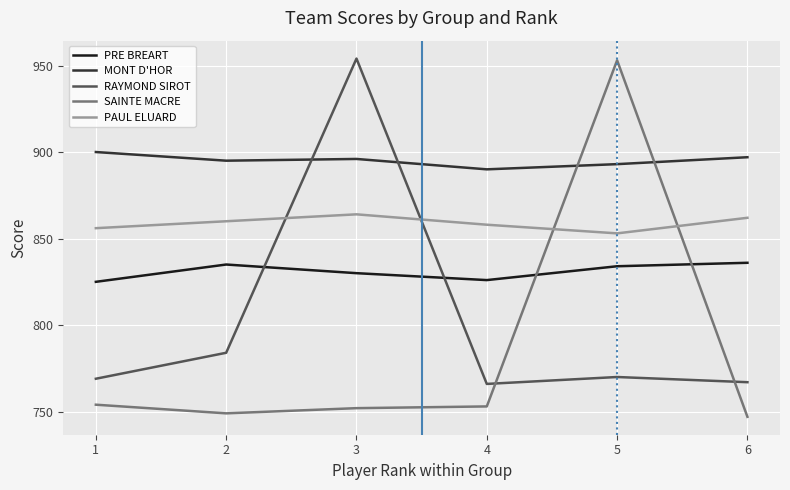

What are all the series names shown in the legend?

PRE BREART, MONT D'HOR, RAYMOND SIROT, SAINTE MACRE, PAUL ELUARD